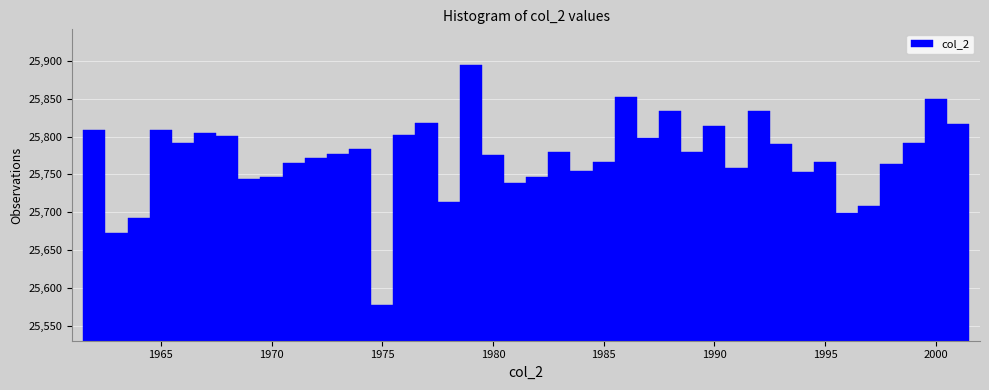

Around what value on the x-axis is the tallest bar? Give the approximate position of its centre, as read against the axis.

1979.0